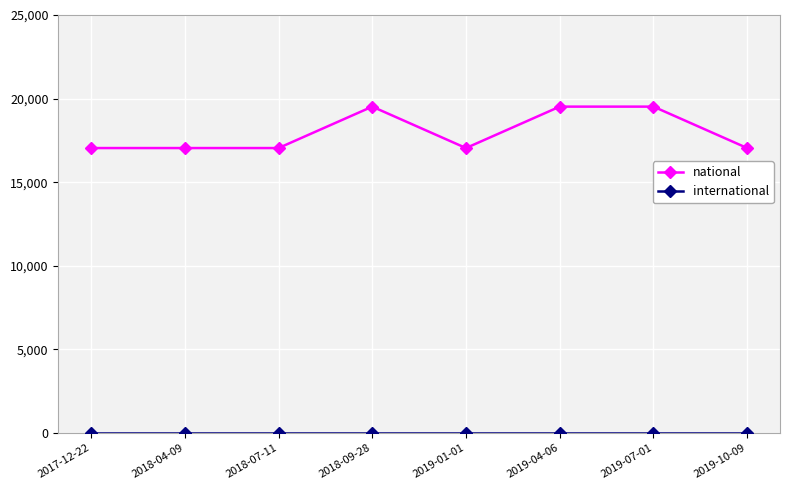

Which series has the widest spread of values?

national